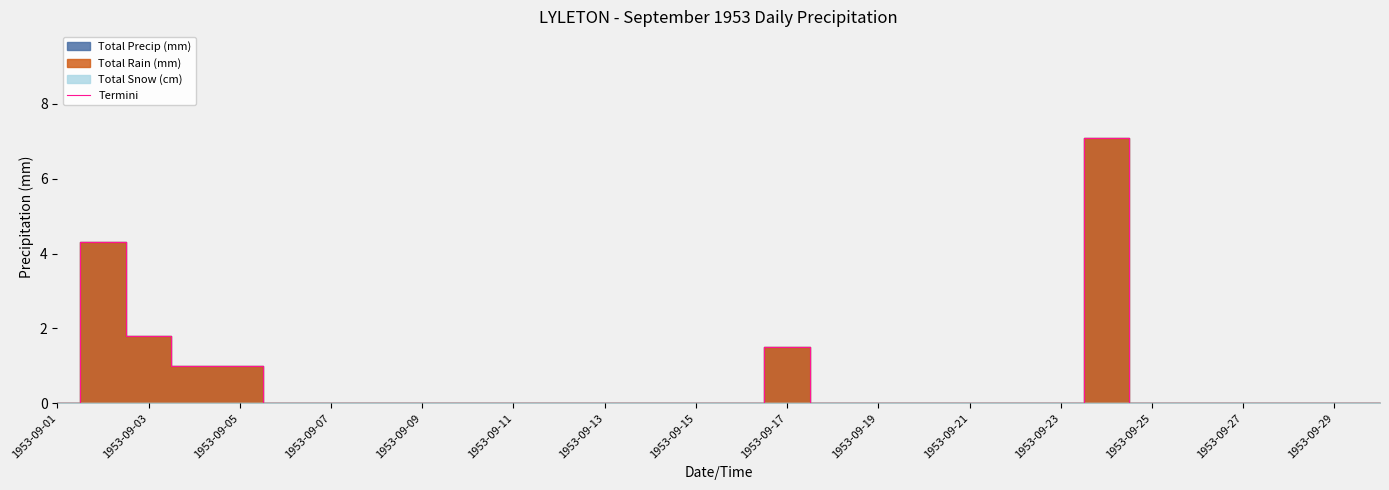

How many interior local peaks (higher than both neighbors) does the data have?

3